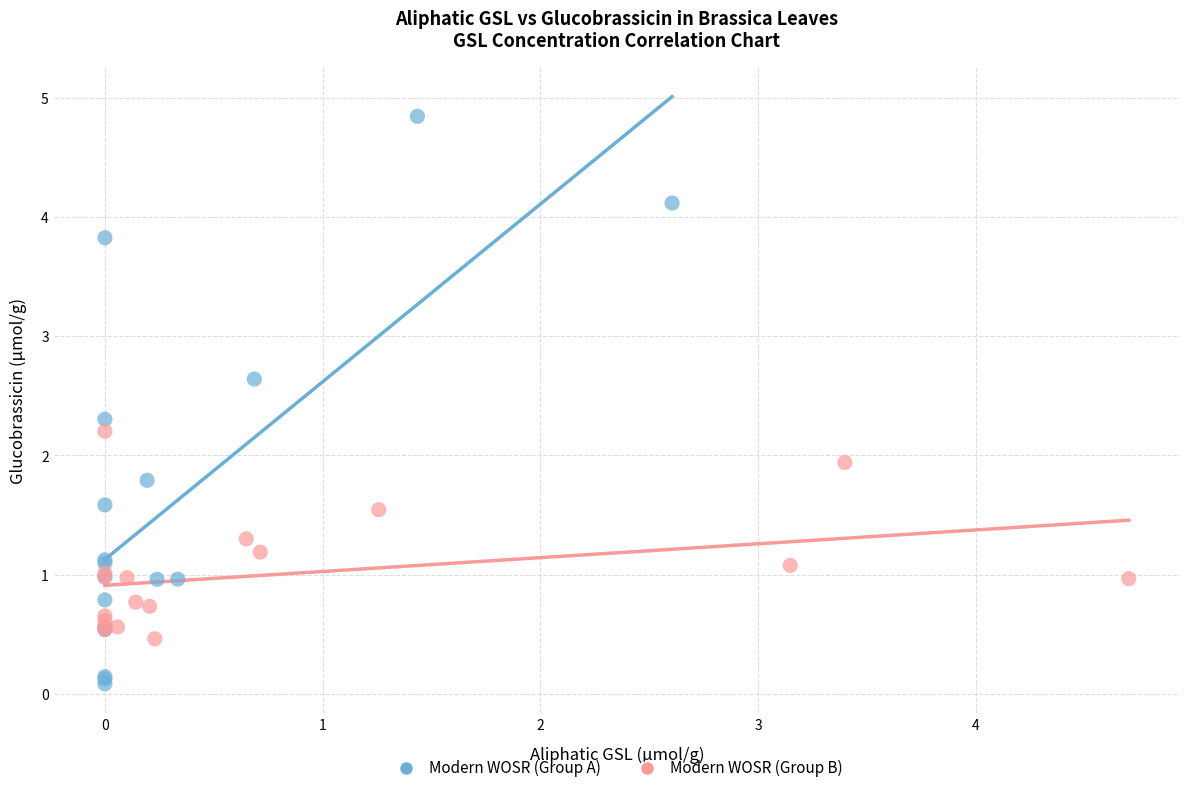

Which series contains the highest Y value?

Modern WOSR (Group A)